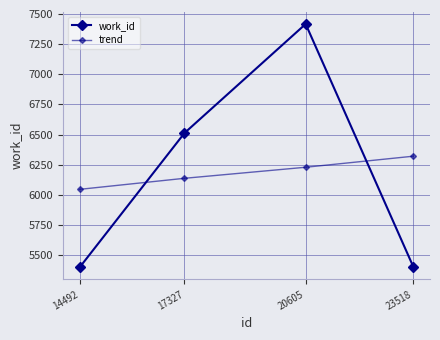

The value of trend at 17327 is 1451.8. True or false?

False